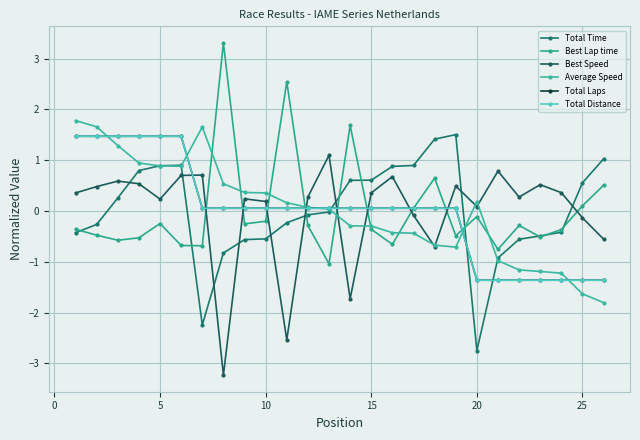

How many data points in Total Laps are above 0?

19